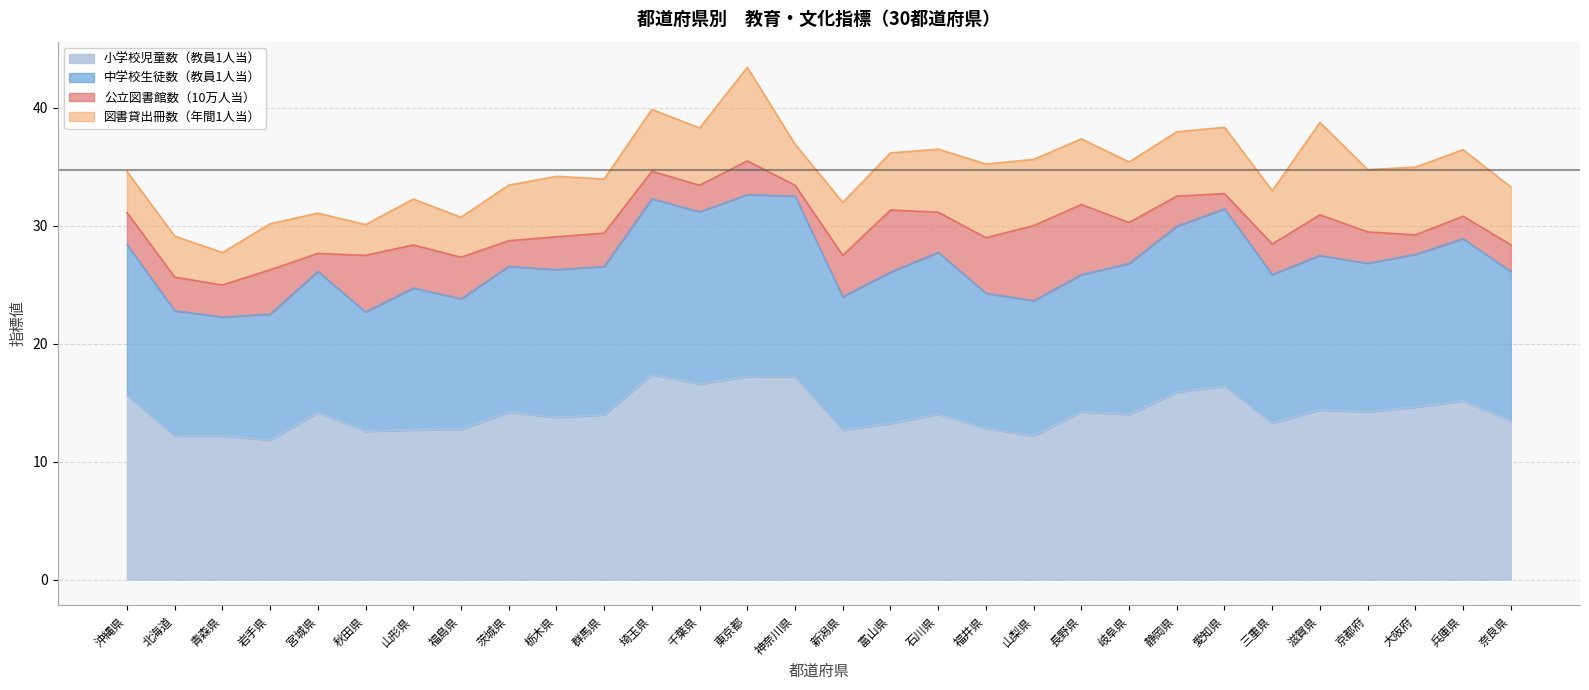

True or false: 図書貸出冊数（年間1人当） has a value of 8.6 at 長野県.

False